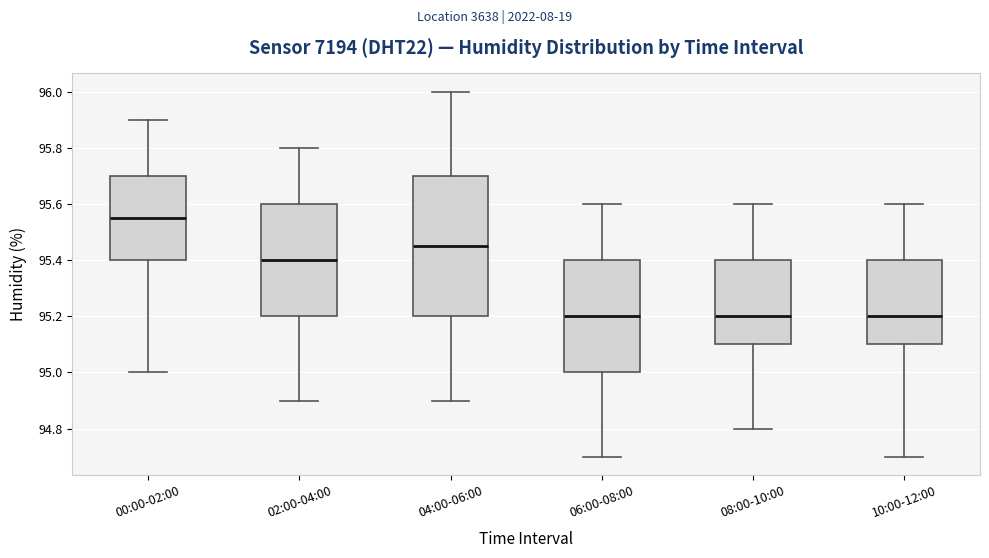

Reading left to right, read every box against the y-axis: the position of its median line, the range the box covers, and the ends of its whiskers. The values are not printed on the chart, so give them approximately, as read against the axis.

00:00-02:00: median 95.56, box 95.40 to 95.70, whiskers 95.00 to 95.90
02:00-04:00: median 95.40, box 95.20 to 95.60, whiskers 94.90 to 95.80
04:00-06:00: median 95.46, box 95.20 to 95.70, whiskers 94.90 to 96.00
06:00-08:00: median 95.20, box 95.00 to 95.40, whiskers 94.70 to 95.60
08:00-10:00: median 95.20, box 95.10 to 95.40, whiskers 94.80 to 95.60
10:00-12:00: median 95.20, box 95.10 to 95.40, whiskers 94.70 to 95.60